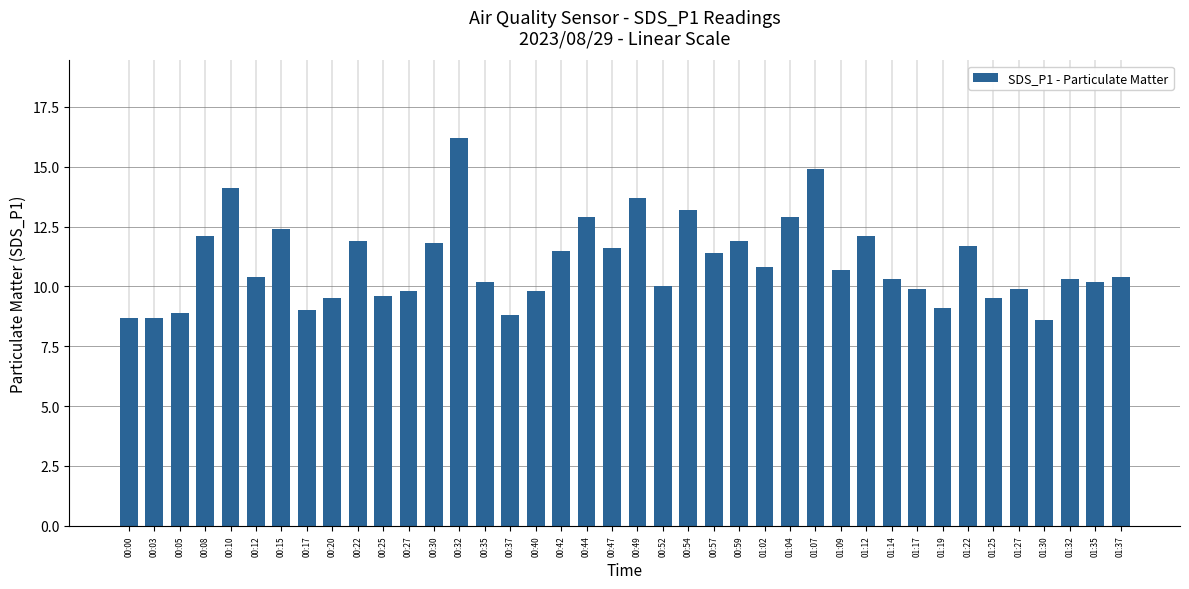

What is the difference between the maximum and minimum values?

7.6